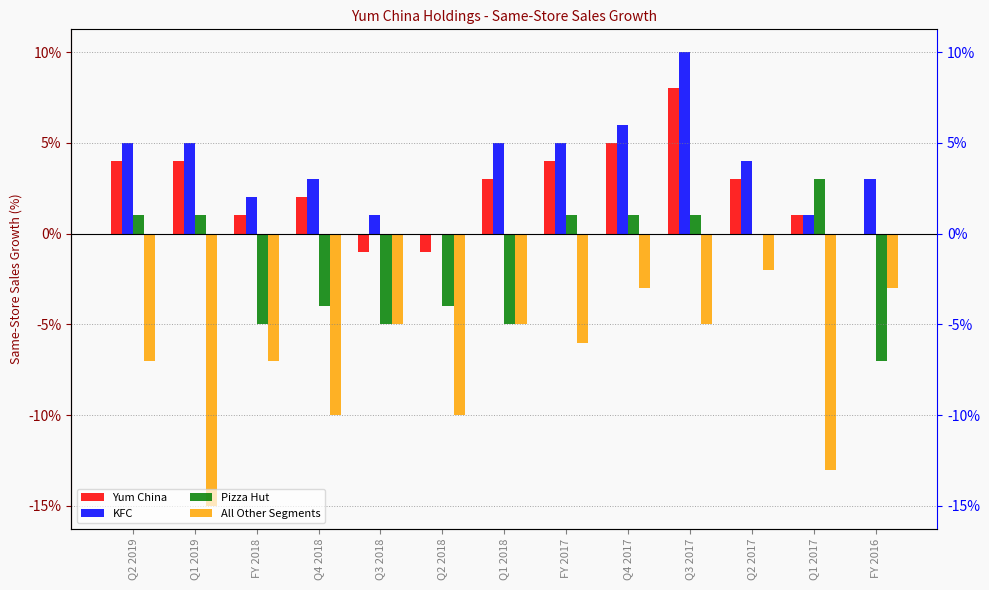

What are all the series names shown in the legend?

Yum China, KFC, Pizza Hut, All Other Segments